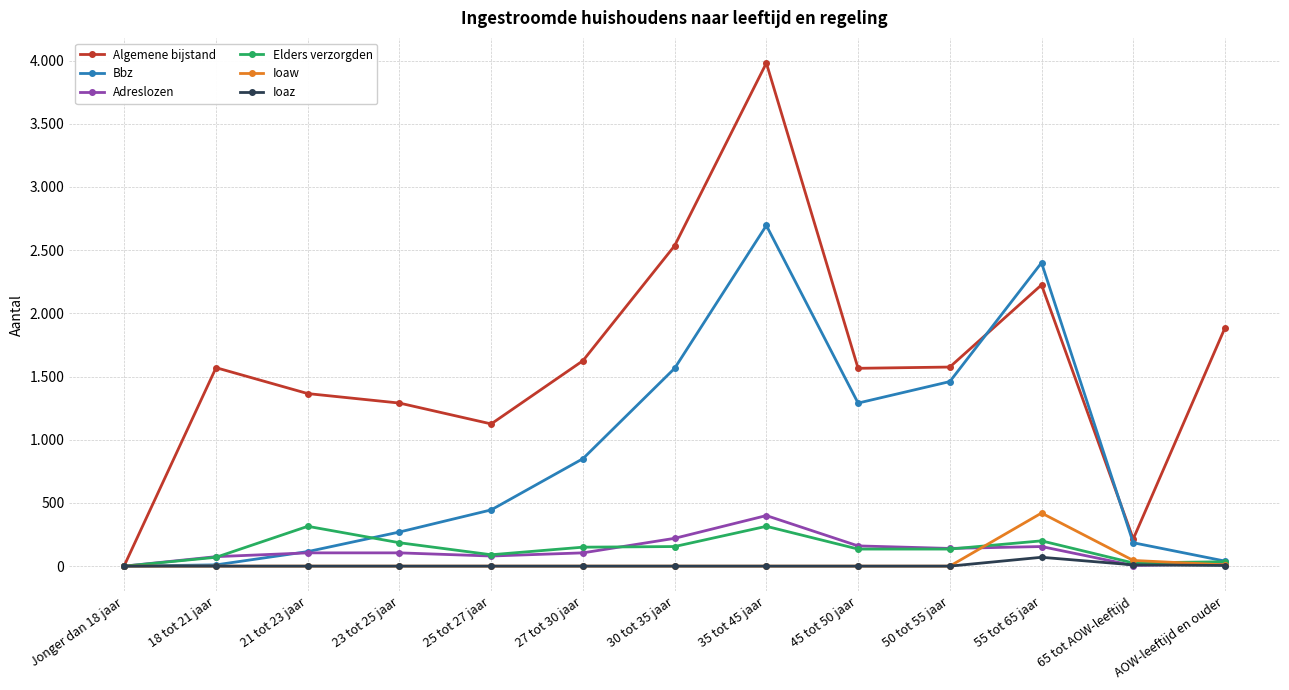

At which label does Algemene bijstand first exceed 1570?

27 tot 30 jaar